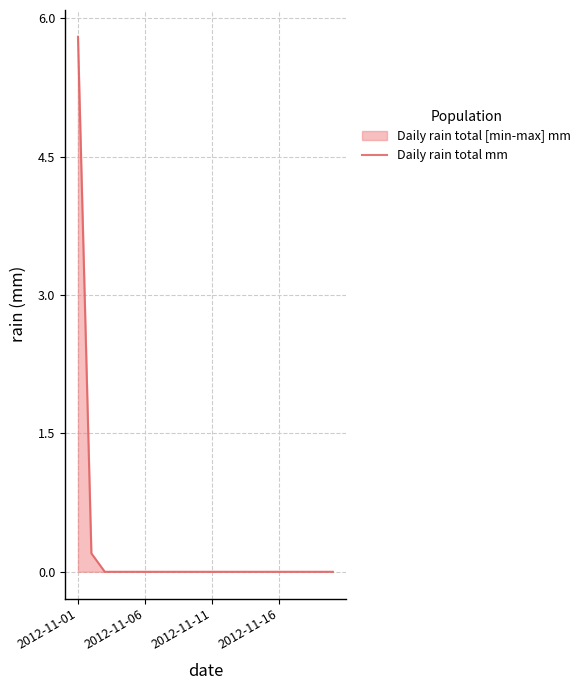

Reading right to left, what are all the values shown in this chart?

0.0	0.0	0.0	0.0	0.0	0.0	0.0	0.0	0.0	0.0	0.0	0.0	0.0	0.0	0.0	0.0	0.0	0.0	0.2	5.8